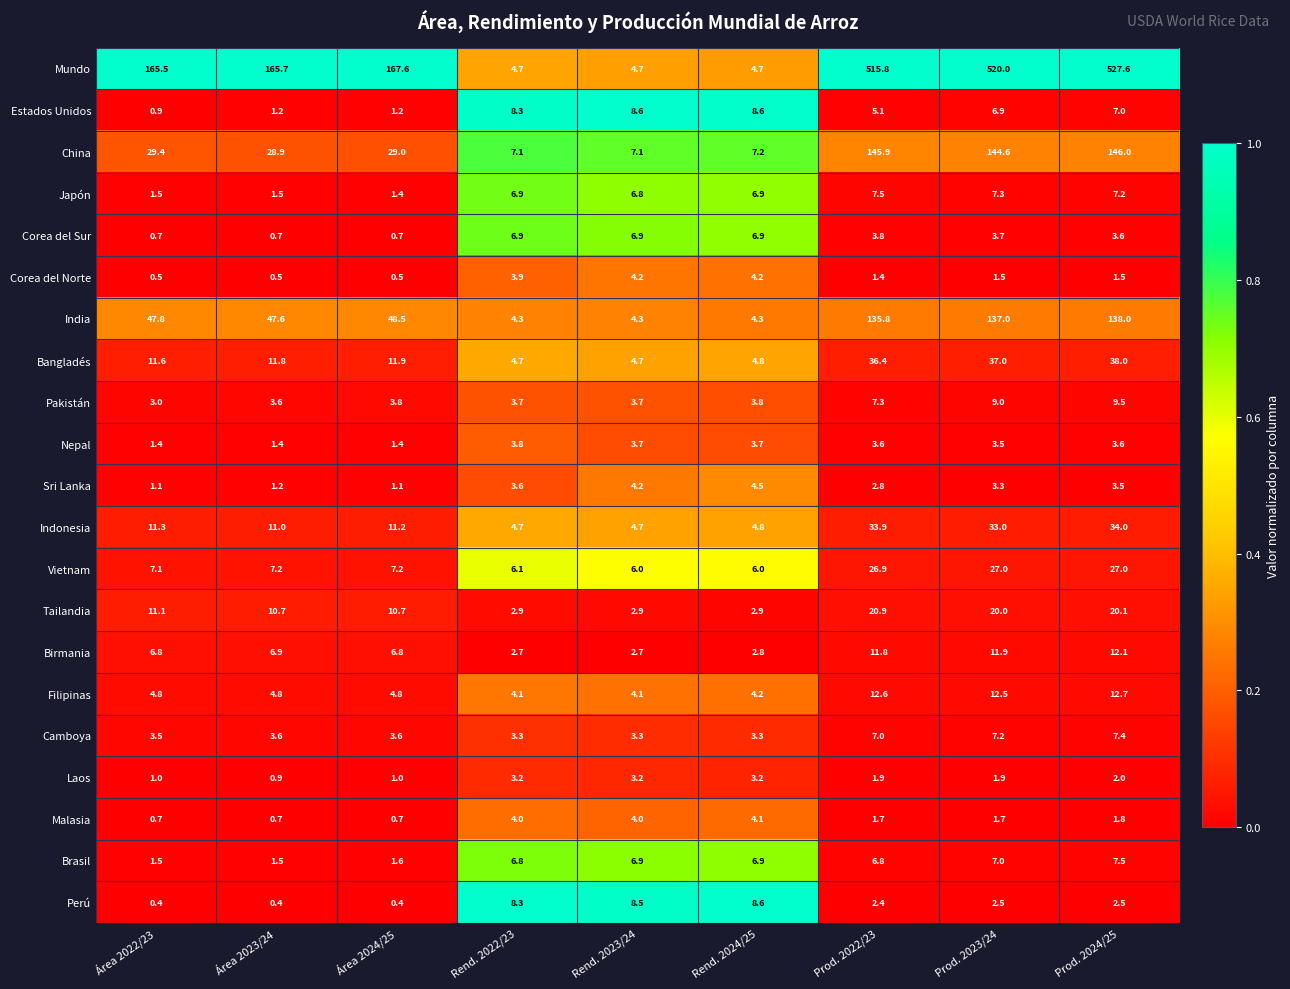

The Corea del Sur series shows 3.8 at Prod. 2022/23. True or false?

True